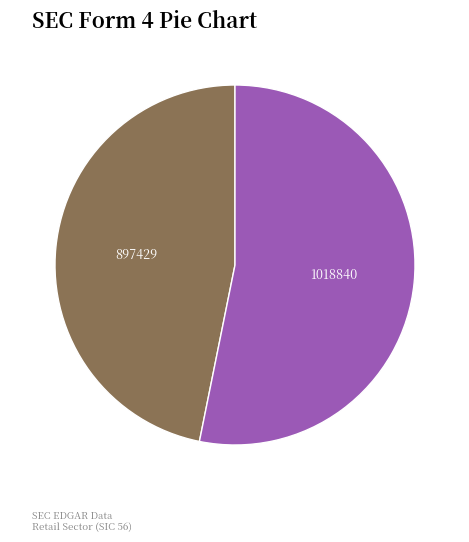

Does any single category account for the majority?

Yes